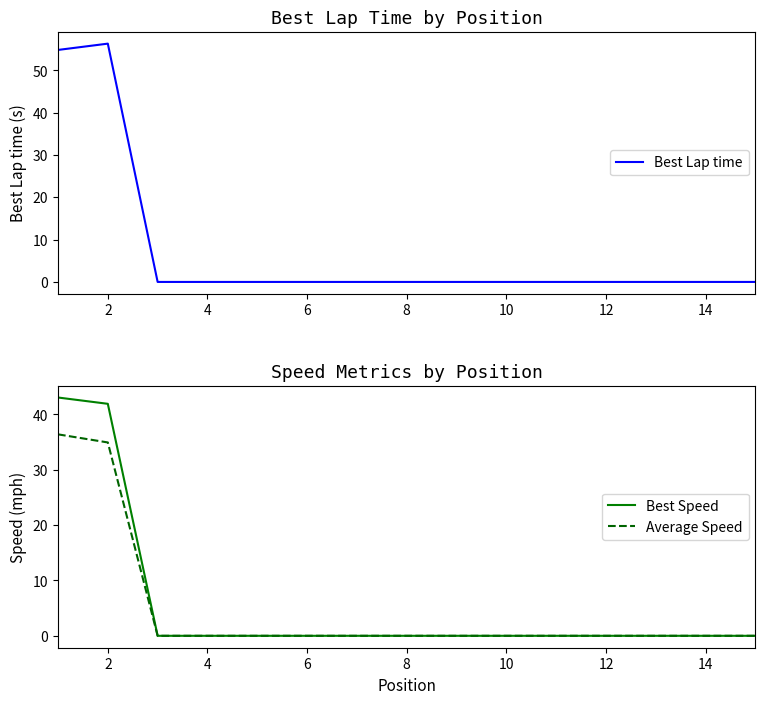

How many lines are shown in the chart?

3